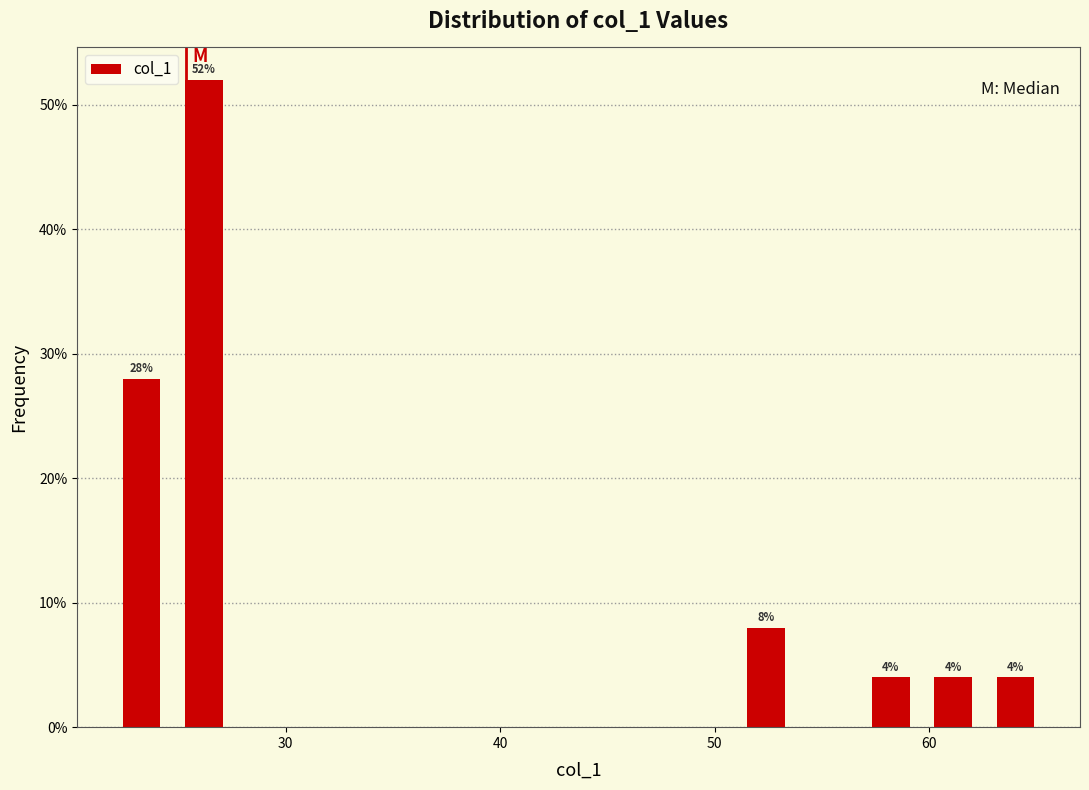

Read against the x-axis, roughly where is the centre of the tallest bar?

26